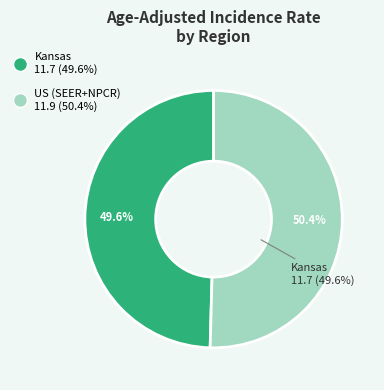

The US (SEER+NPCR) slice represents 58% of the pie. True or false?

False